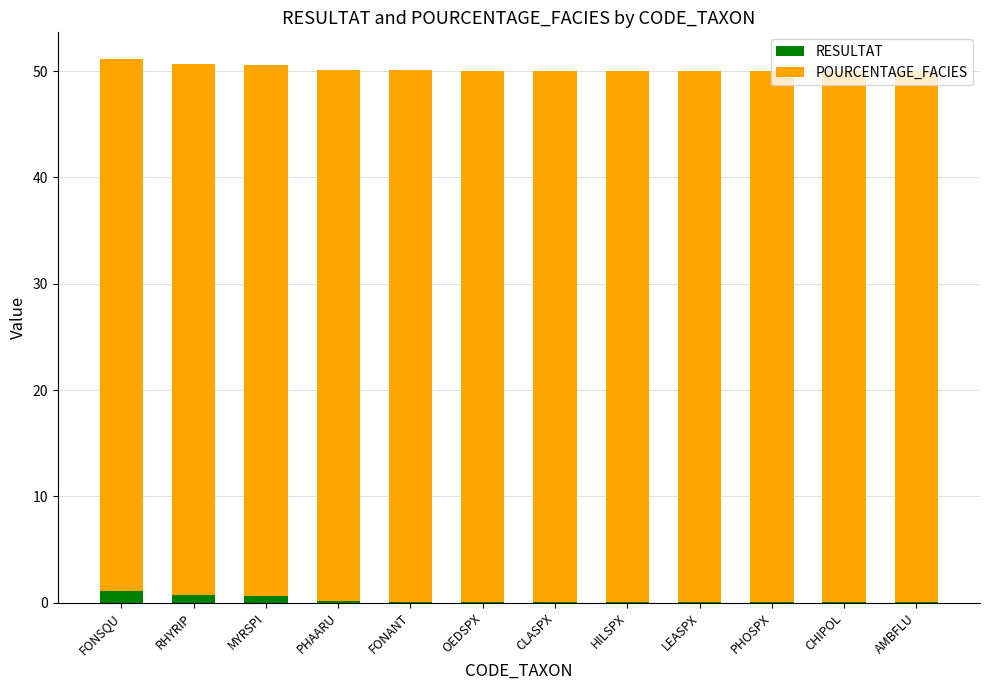

What is the difference between the RESULTAT values at FONANT and RHYRIP?

0.6